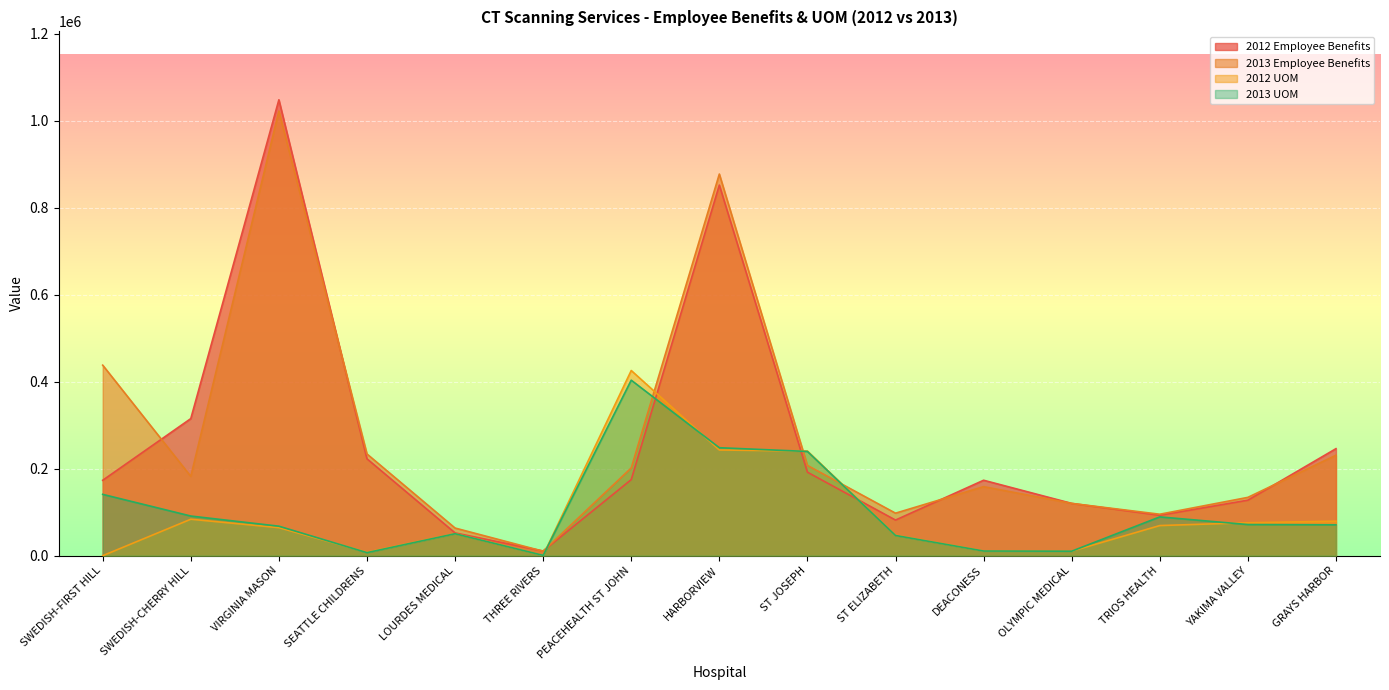

Read the 2012 UOM value at ST JOSEPH, to the nearest 10.

240590